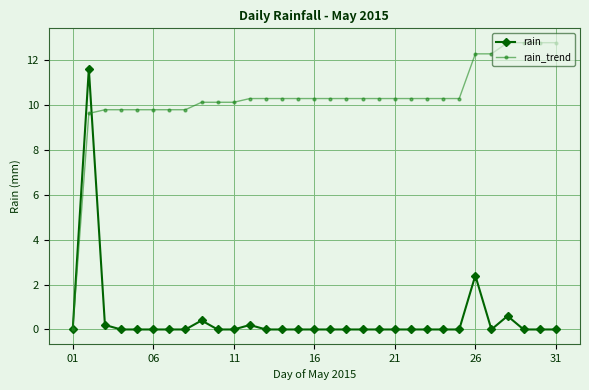

Which series ends up on top after the final intersection of rain and rain_trend?

rain_trend